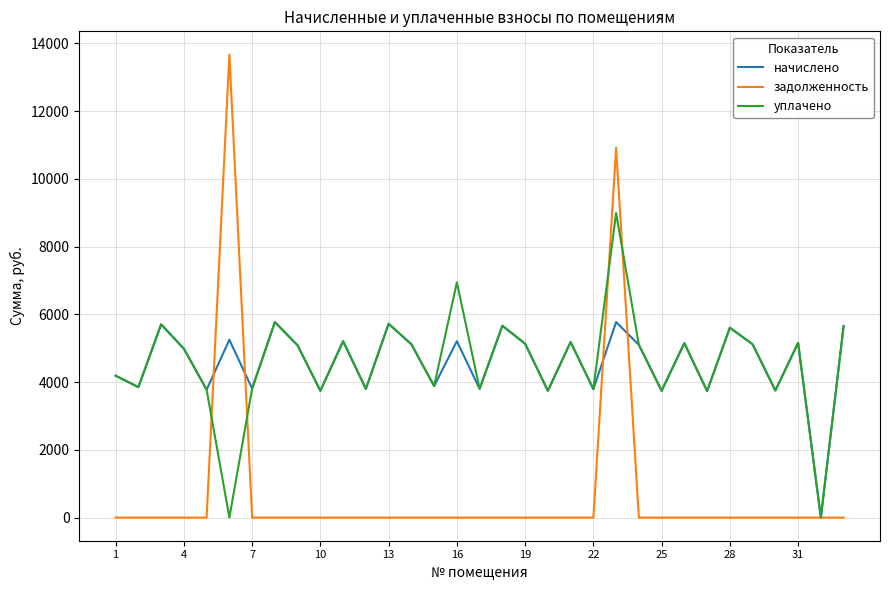

What is the highest value of the начислено series?

5771.2